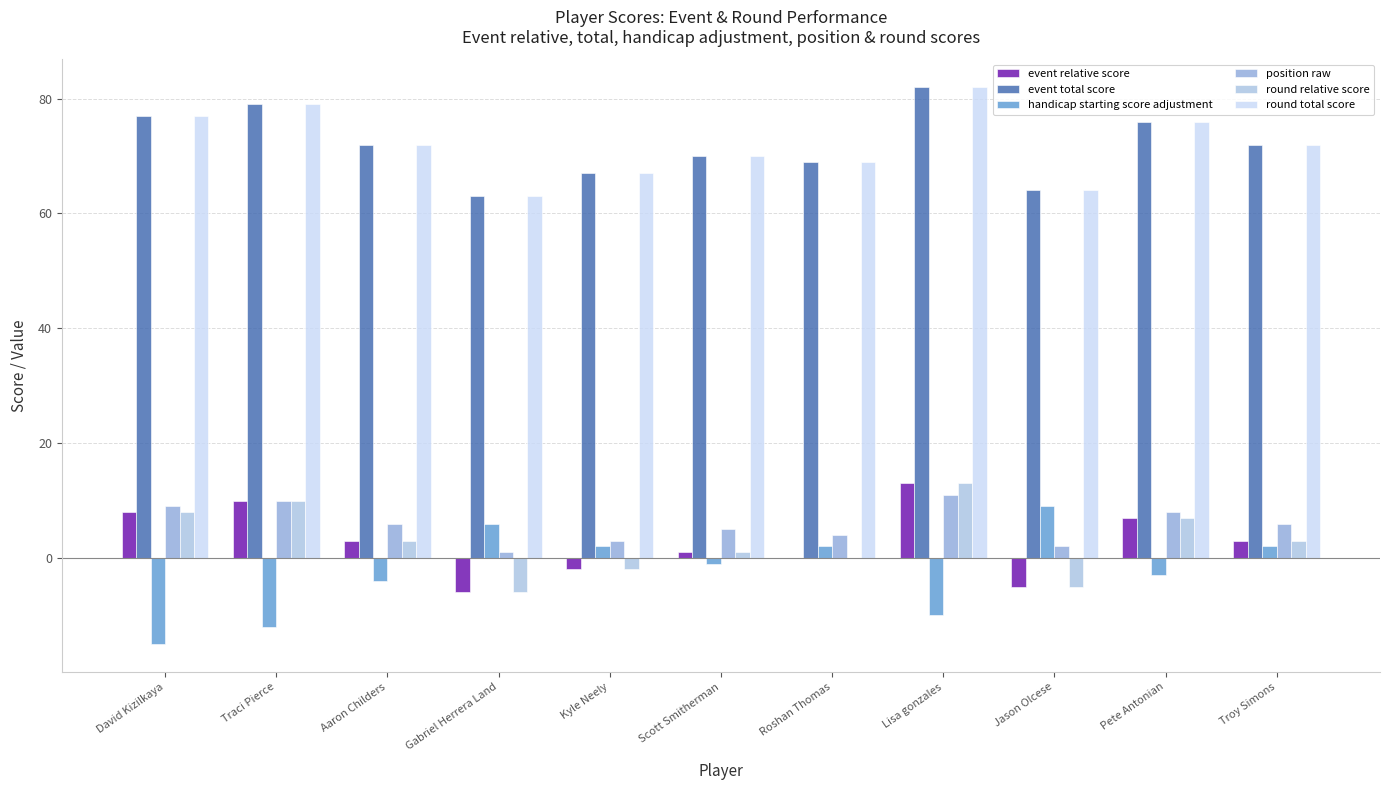

Reading left to right, extract all data points from this chart.

event relative score: David Kizilkaya=8	Traci Pierce=10	Aaron Childers=3	Gabriel Herrera Land=-6	Kyle Neely=-2	Scott Smitherman=1	Roshan Thomas=0	Lisa gonzales=13	Jason Olcese=-5	Pete Antonian=7	Troy Simons=3
event total score: David Kizilkaya=77	Traci Pierce=79	Aaron Childers=72	Gabriel Herrera Land=63	Kyle Neely=67	Scott Smitherman=70	Roshan Thomas=69	Lisa gonzales=82	Jason Olcese=64	Pete Antonian=76	Troy Simons=72
handicap starting score adjustment: David Kizilkaya=-15	Traci Pierce=-12	Aaron Childers=-4	Gabriel Herrera Land=6	Kyle Neely=2	Scott Smitherman=-1	Roshan Thomas=2	Lisa gonzales=-10	Jason Olcese=9	Pete Antonian=-3	Troy Simons=2
position raw: David Kizilkaya=9	Traci Pierce=10	Aaron Childers=6	Gabriel Herrera Land=1	Kyle Neely=3	Scott Smitherman=5	Roshan Thomas=4	Lisa gonzales=11	Jason Olcese=2	Pete Antonian=8	Troy Simons=6
round relative score: David Kizilkaya=8	Traci Pierce=10	Aaron Childers=3	Gabriel Herrera Land=-6	Kyle Neely=-2	Scott Smitherman=1	Roshan Thomas=0	Lisa gonzales=13	Jason Olcese=-5	Pete Antonian=7	Troy Simons=3
round total score: David Kizilkaya=77	Traci Pierce=79	Aaron Childers=72	Gabriel Herrera Land=63	Kyle Neely=67	Scott Smitherman=70	Roshan Thomas=69	Lisa gonzales=82	Jason Olcese=64	Pete Antonian=76	Troy Simons=72